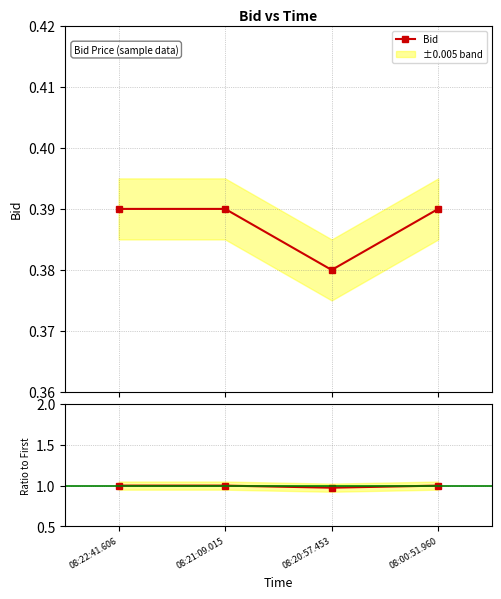

What position from the left is 08:22:41.606?

1